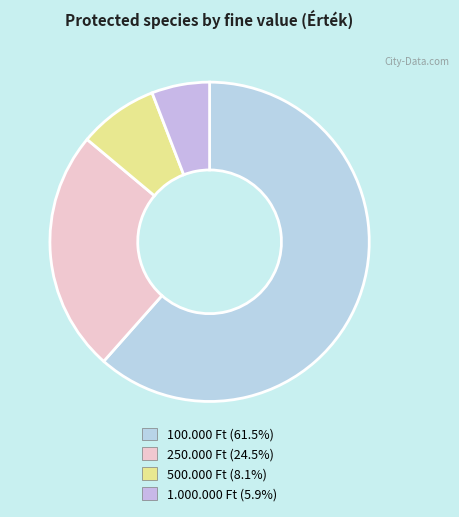

Is there a majority slice in this chart?

Yes